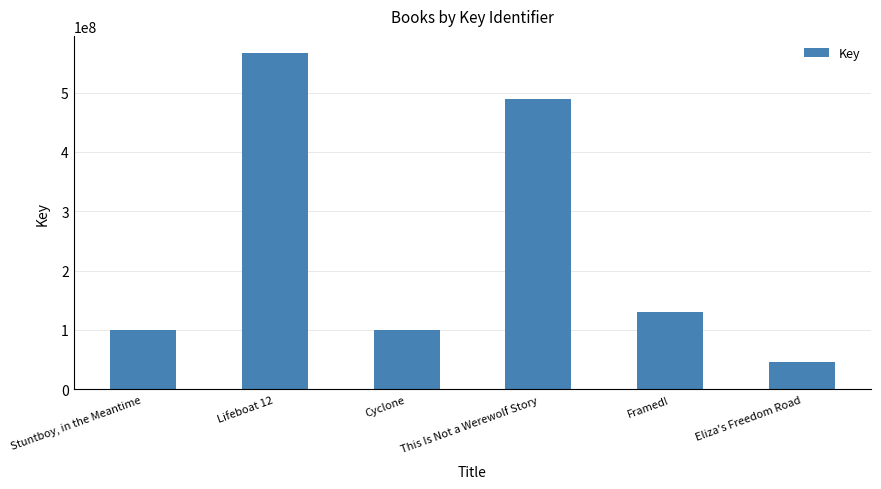

List the labels in order of value, smallest first.

Eliza's Freedom Road, Stuntboy, in the Meantime, Cyclone, Framed!, This Is Not a Werewolf Story, Lifeboat 12